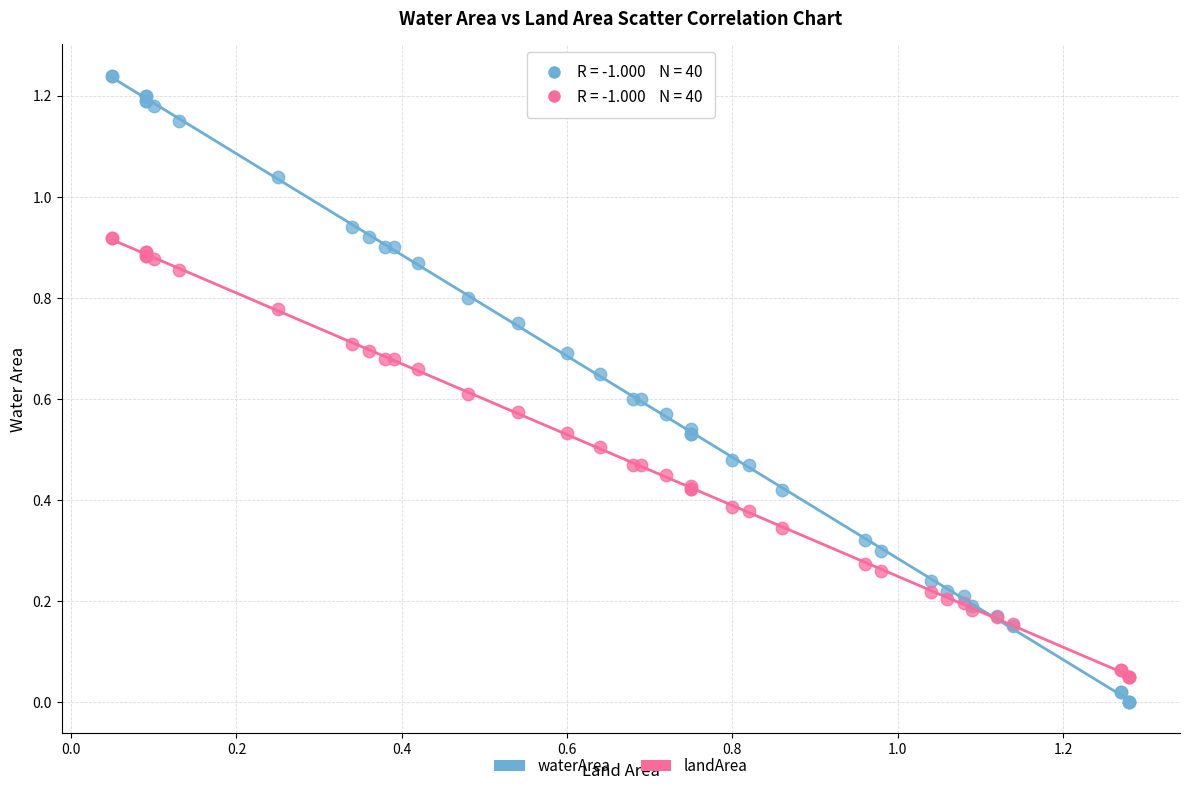

What are all the series names shown in the legend?

waterArea, landArea